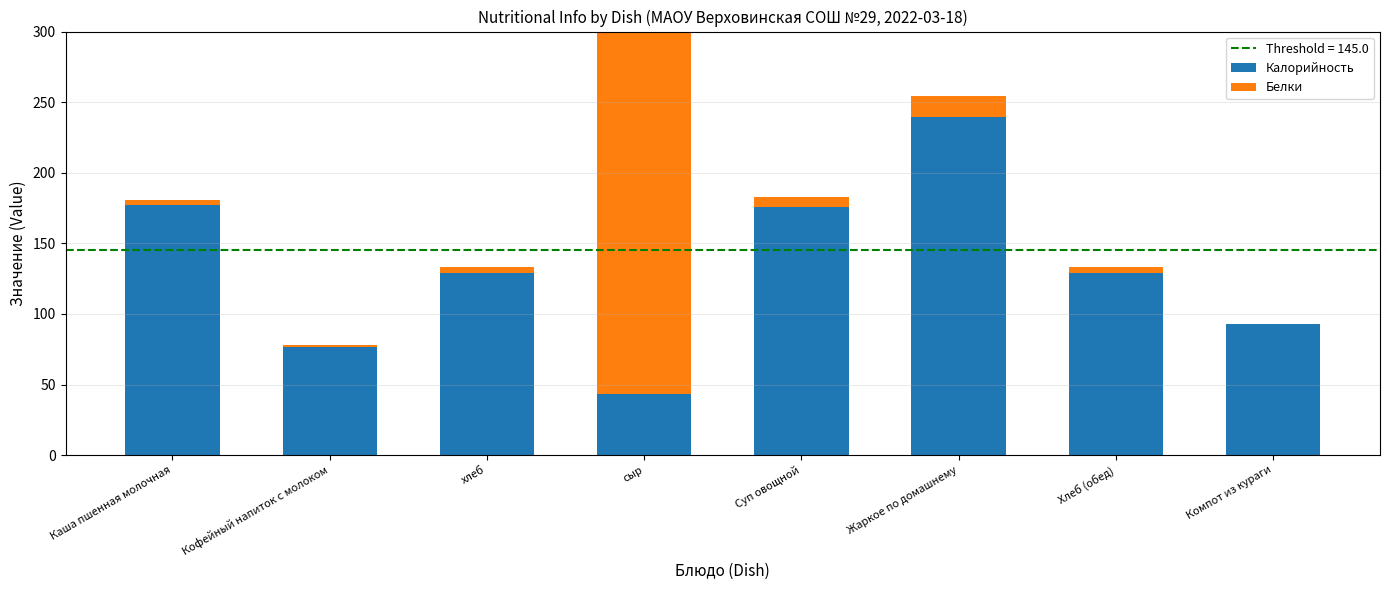

What is the difference between the highest and lowest values at Жаркое по домашнему?

224.8